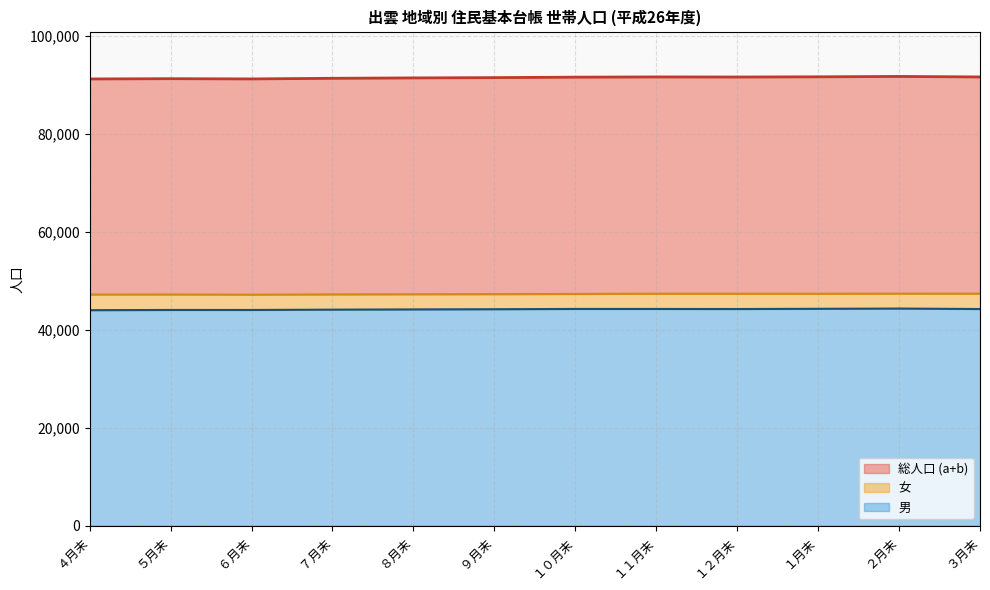

Where is 男 nearest to the value 44189?

８月末